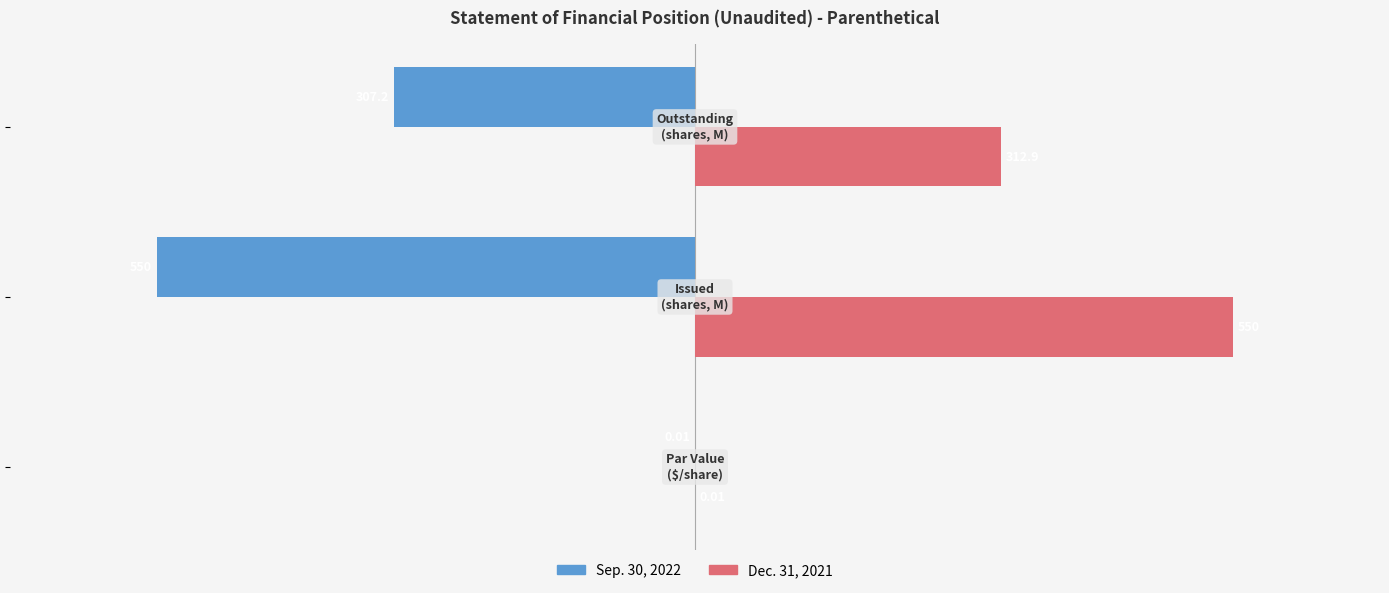

Which series has the largest total across all categories?

Dec. 31, 2021